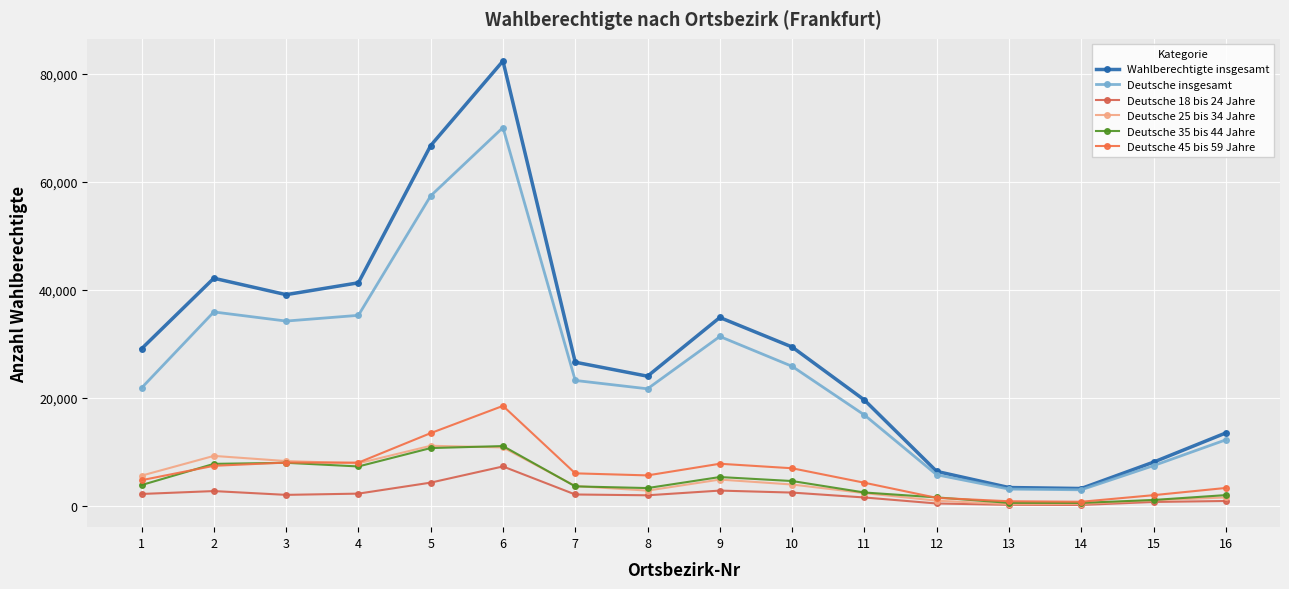

True or false: Deutsche 25 bis 34 Jahre and Deutsche 18 bis 24 Jahre intersect in this chart.

False